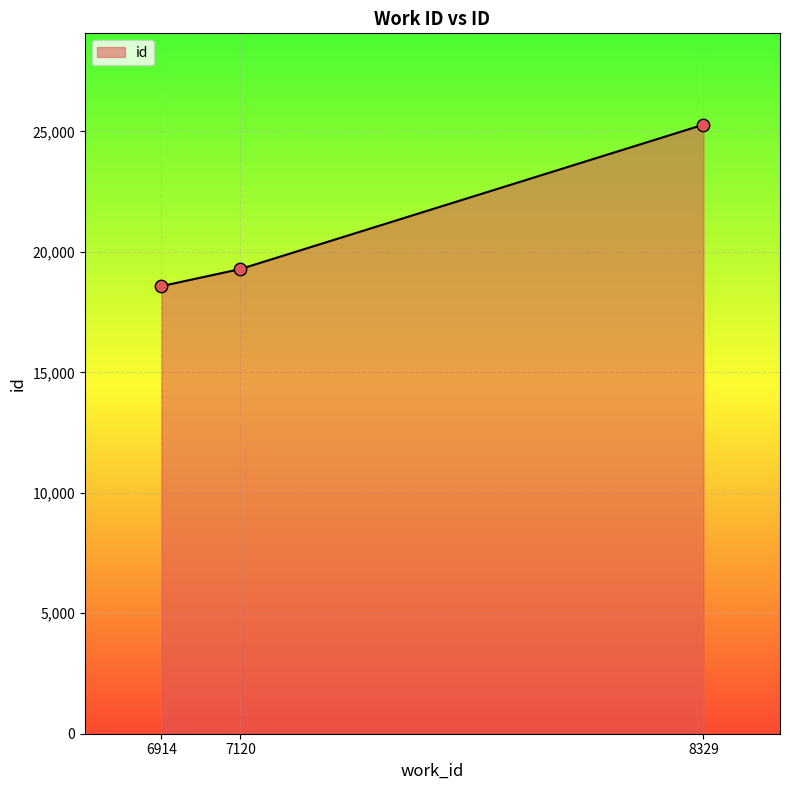

Which has a higher value, 6914 or 7120?

7120